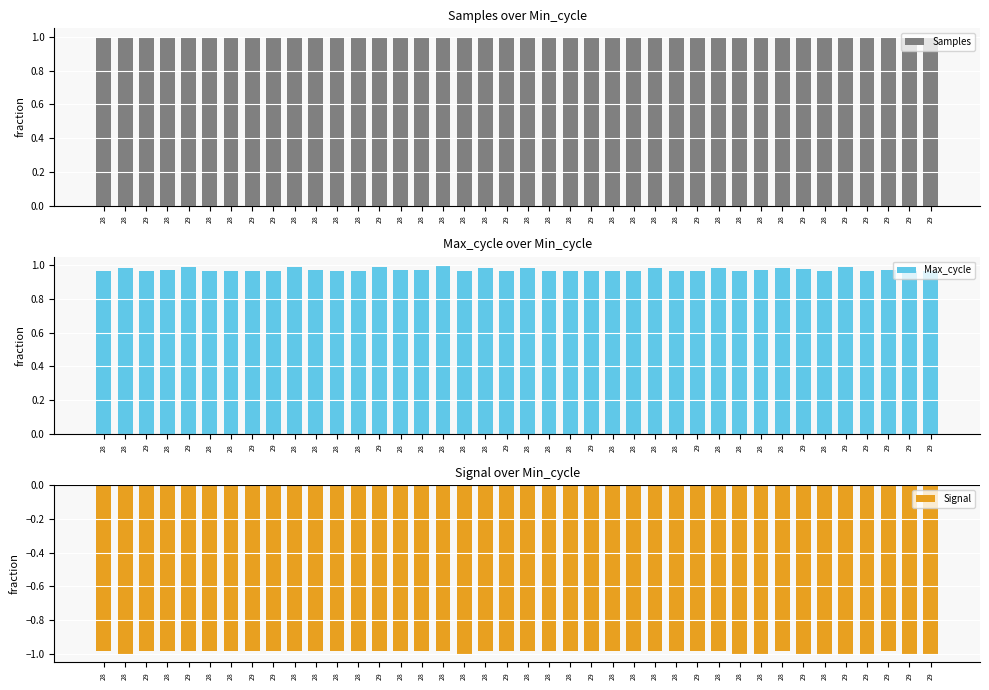

What is the highest value of the Max_cycle series?

1.0